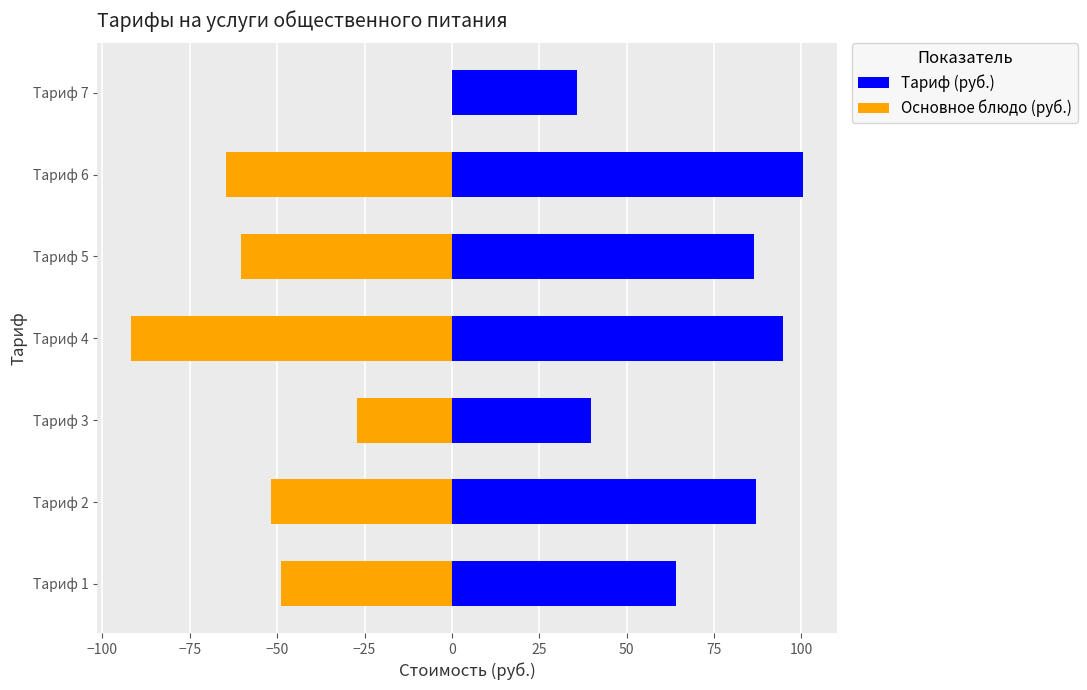

Are the bars horizontal?

Yes